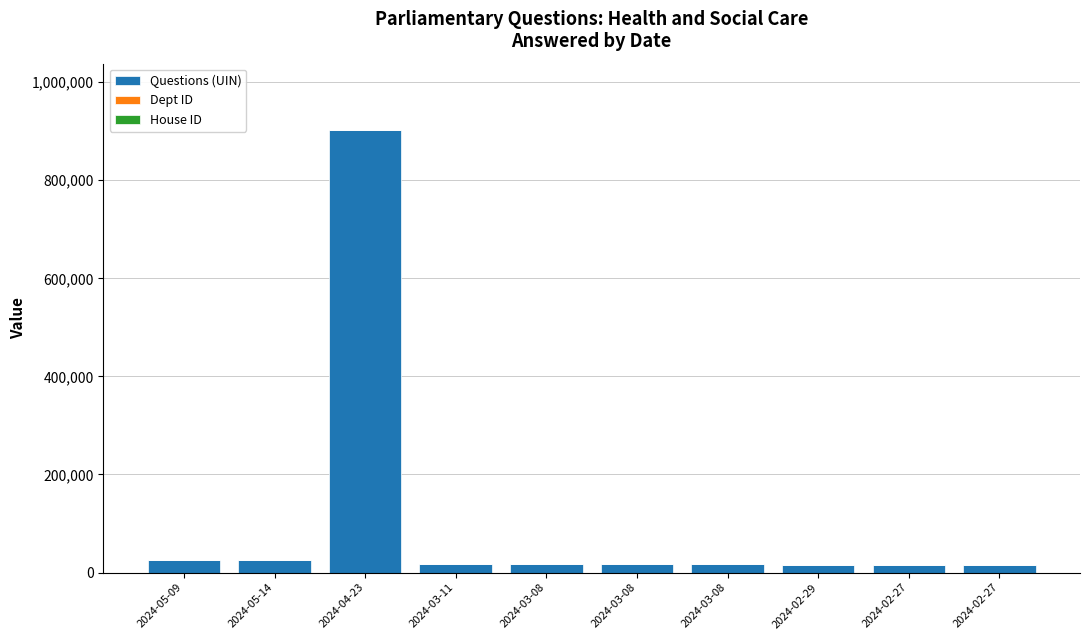

How many categories are shown in the chart?

10